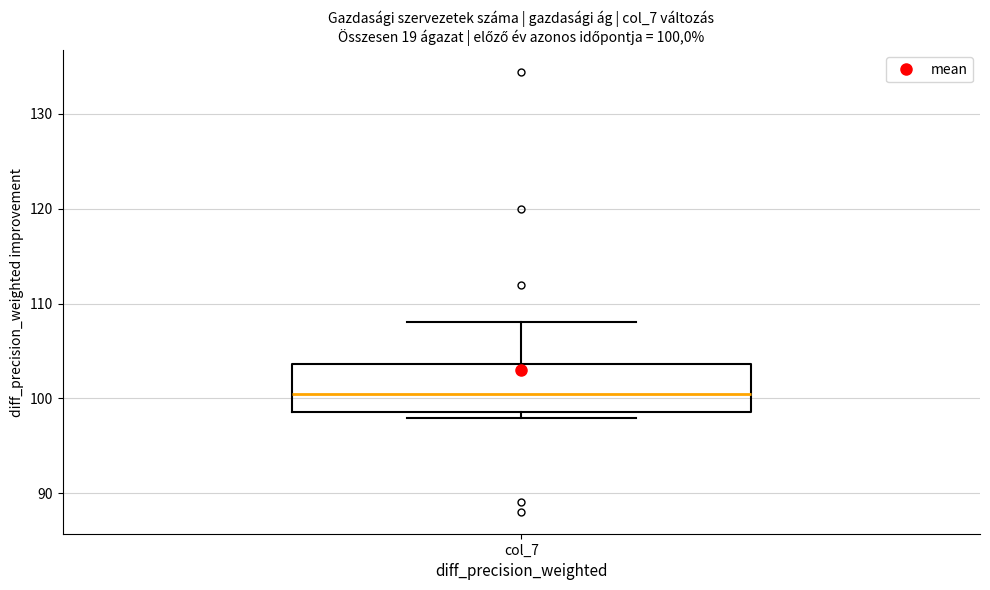

Where does the upper whisker of the box for col_7 end on the y-axis? The values are not printed on the chart, so give them approximately, as read against the axis.

108